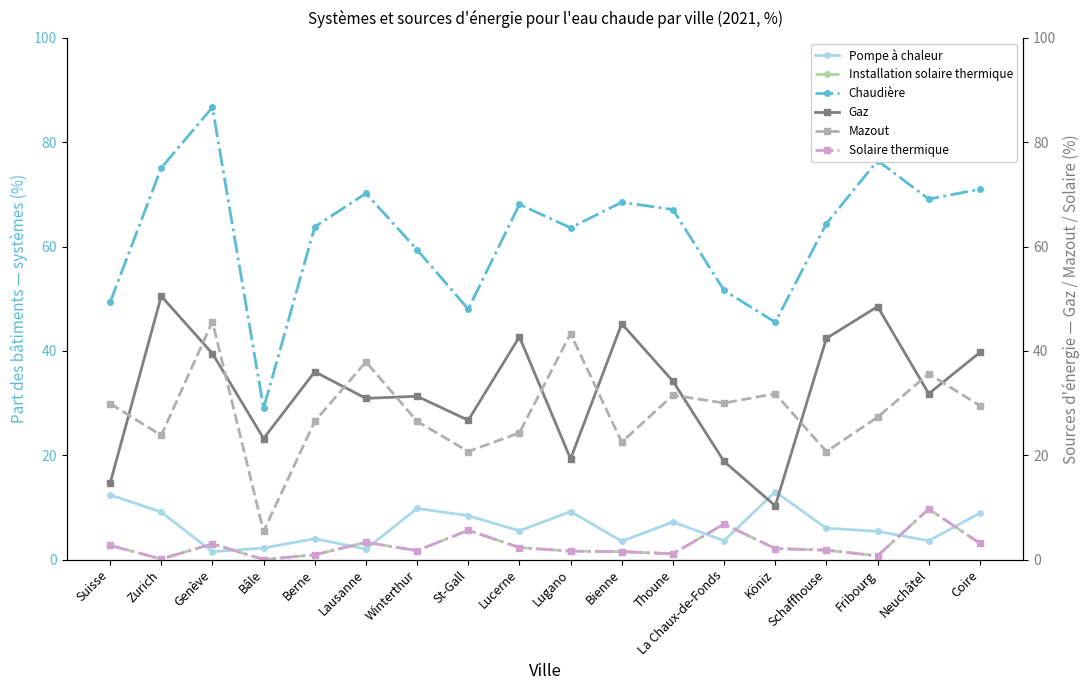

What position from the left is St-Gall?

8